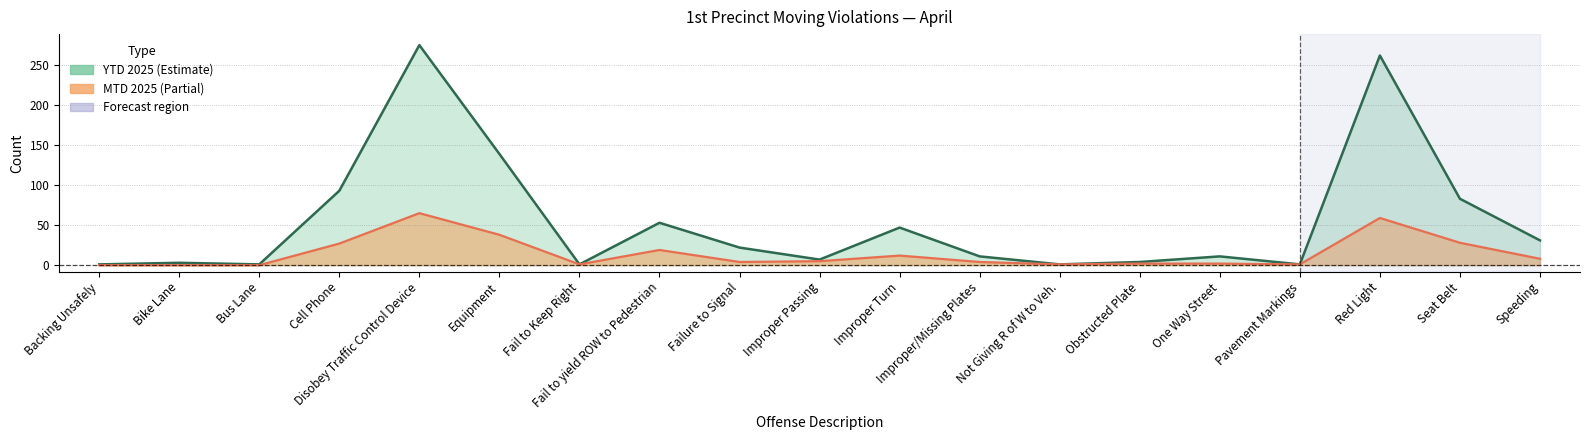

Rank the series by their maximum value, from lowest to highest.

MTD 2025, YTD 2025